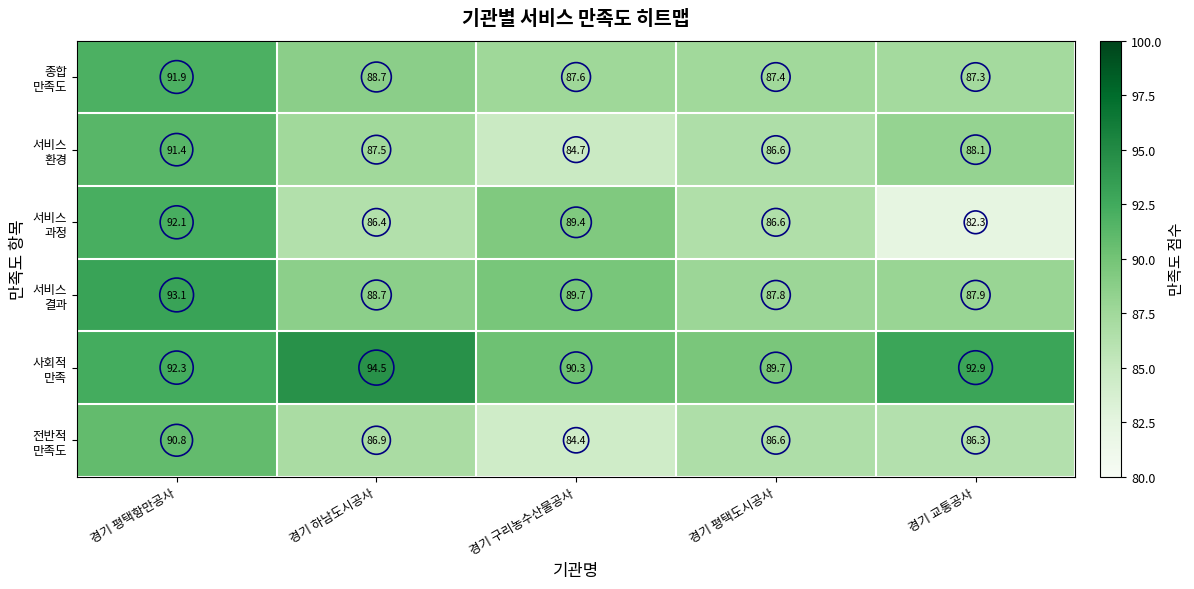

Which category has the lowest value across all series?

경기 교통공사